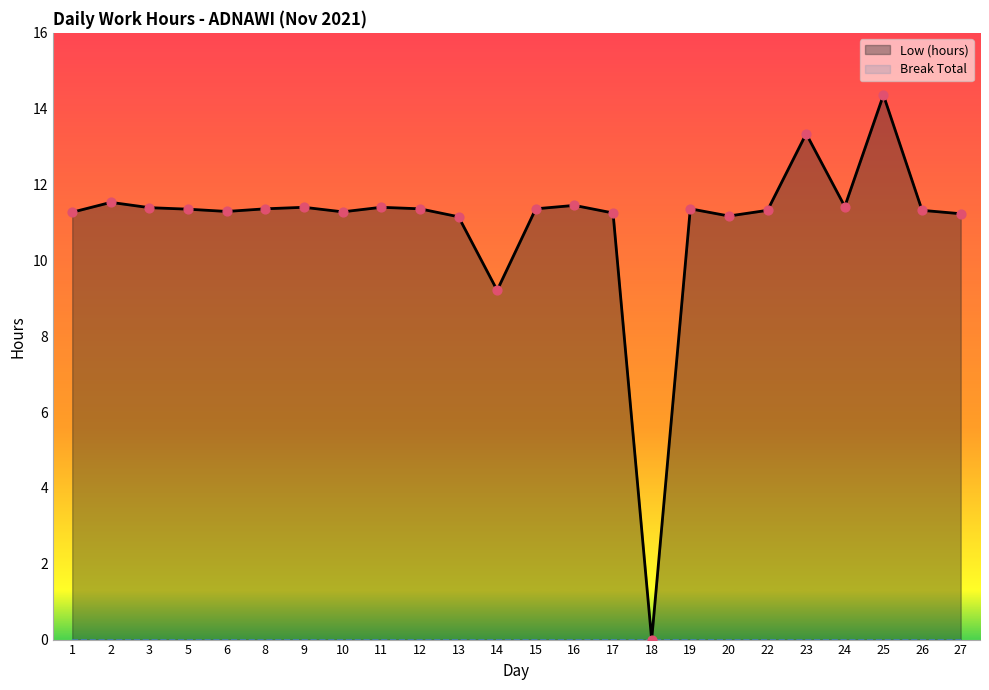

What is the change in value from 3 to 18?

-11.4